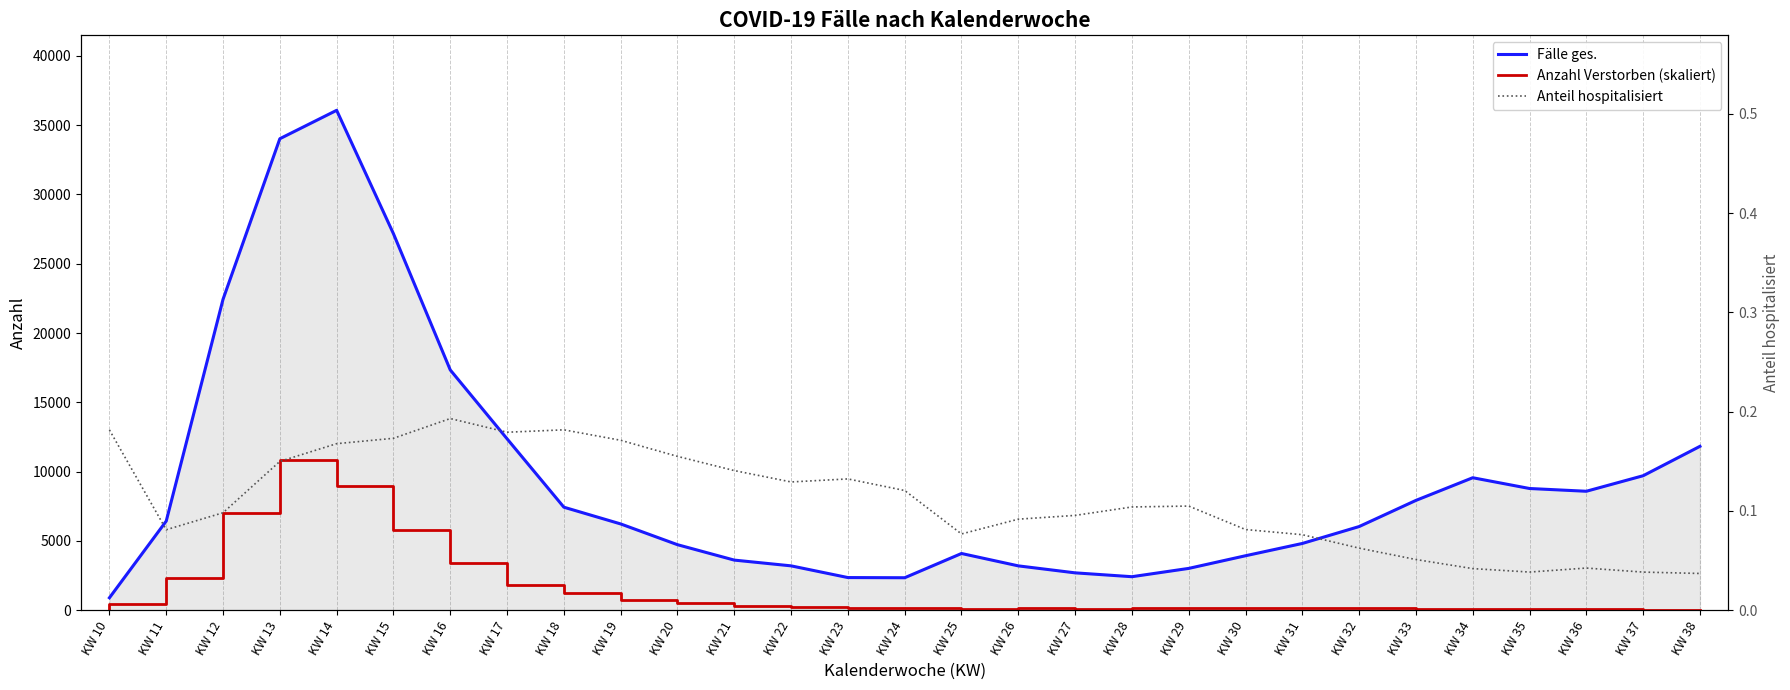

True or false: Anteil hospitalisiert and Fälle ges. intersect in this chart.

False